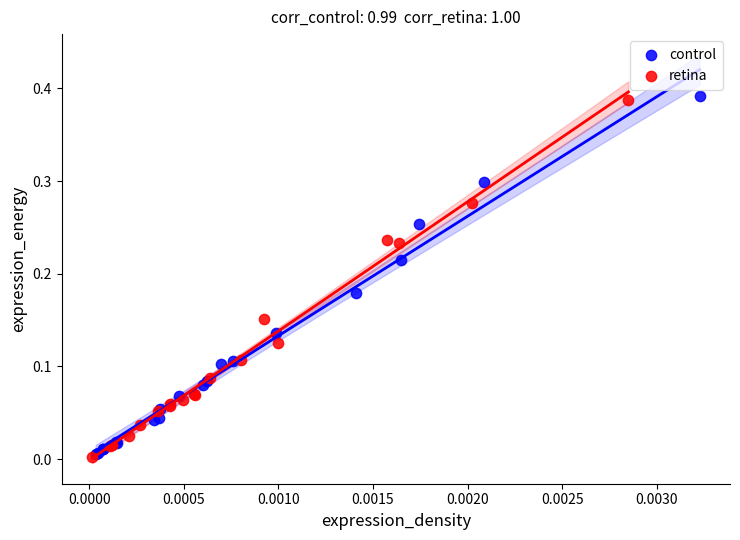

What are all the series names shown in the legend?

control, retina